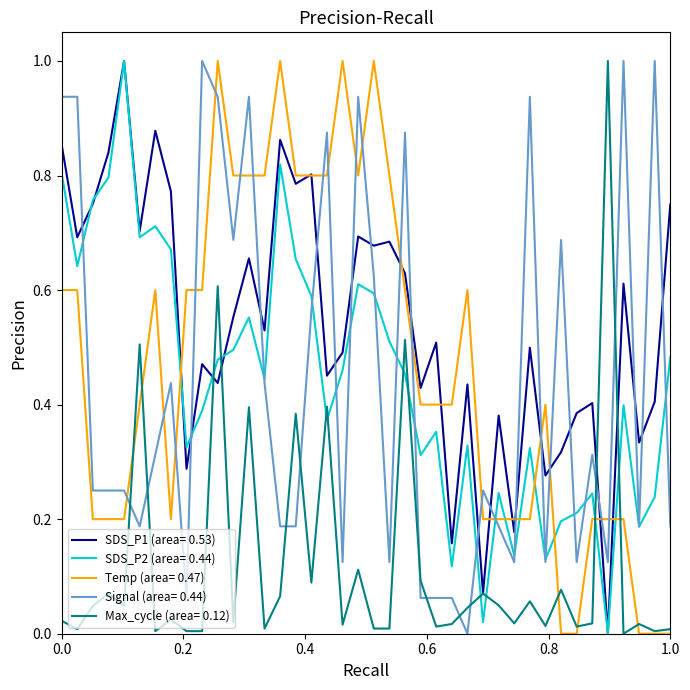

Which series has the largest total across all categories?

SDS_P1 (area= 0.53)